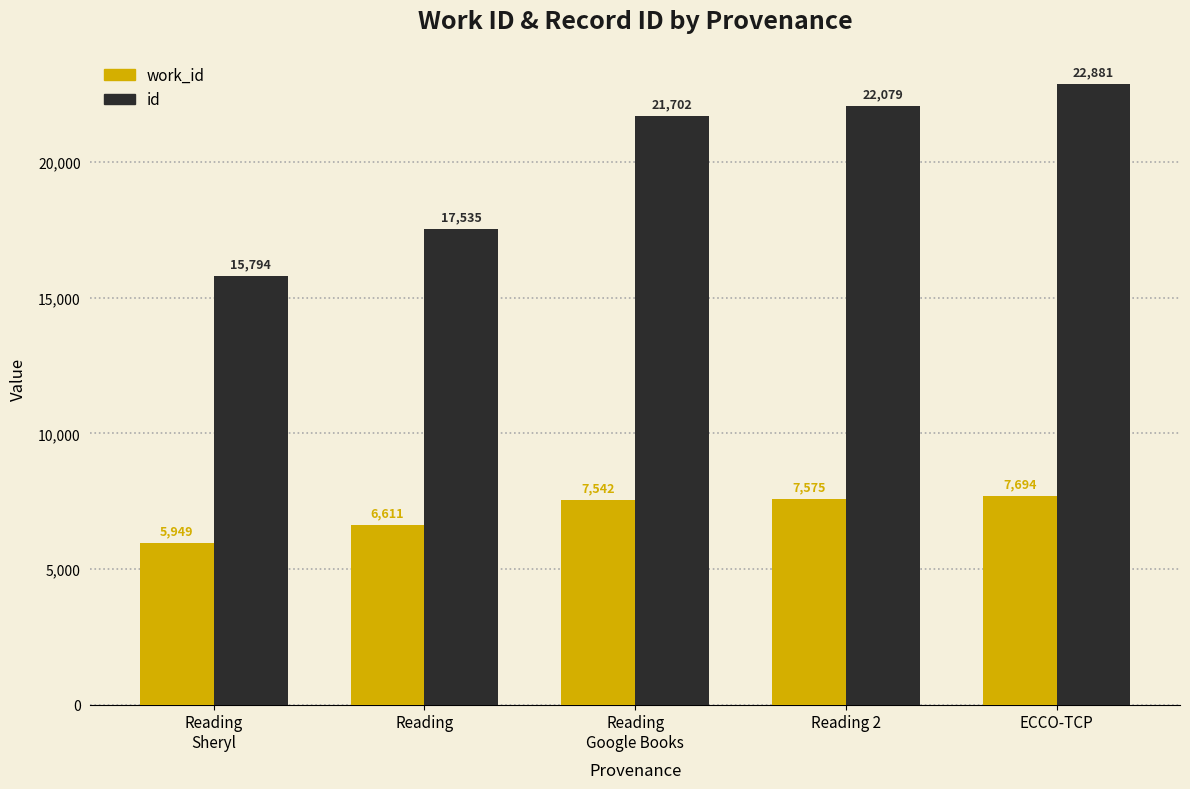

How many groups of bars are there?

5